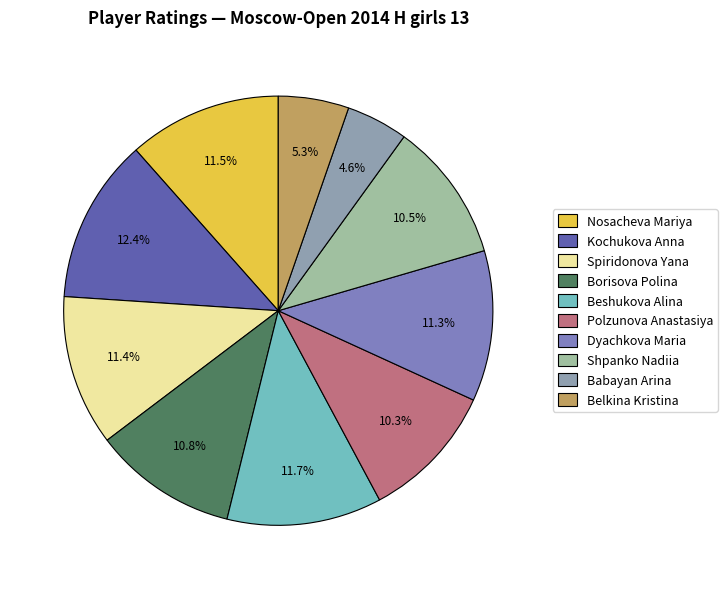

What is the smallest slice in the pie chart?

Babayan Arina